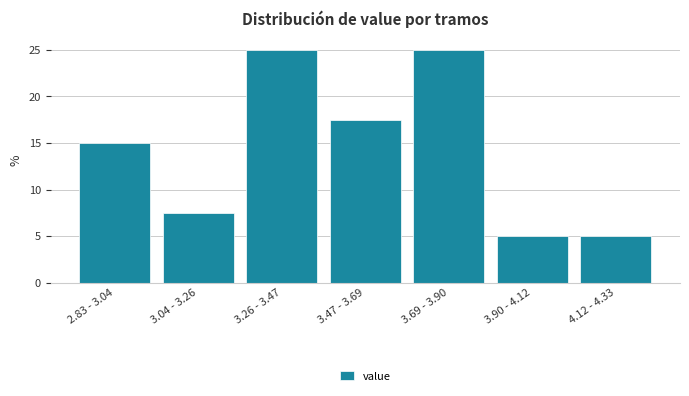

Reading left to right, extract all data points from this chart.

2.83 - 3.04=15.0	3.04 - 3.26=7.5	3.26 - 3.47=25.0	3.47 - 3.69=17.5	3.69 - 3.90=25.0	3.90 - 4.12=5.0	4.12 - 4.33=5.0